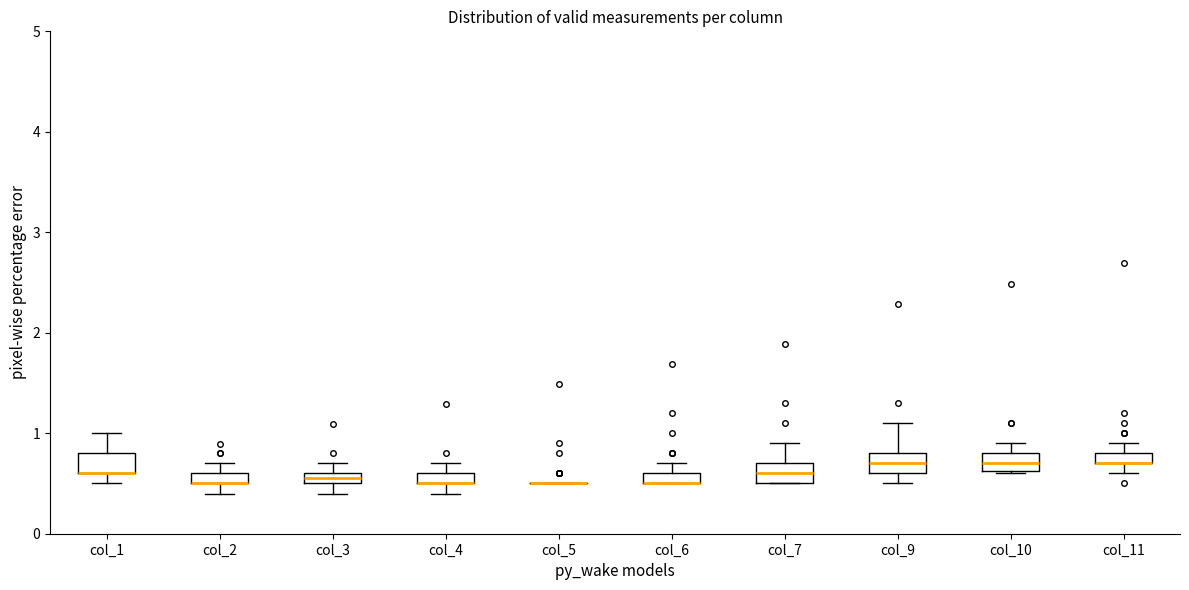

Where does the median line of the box for col_7 sit on the y-axis? The values are not printed on the chart, so give them approximately, as read against the axis.

0.6